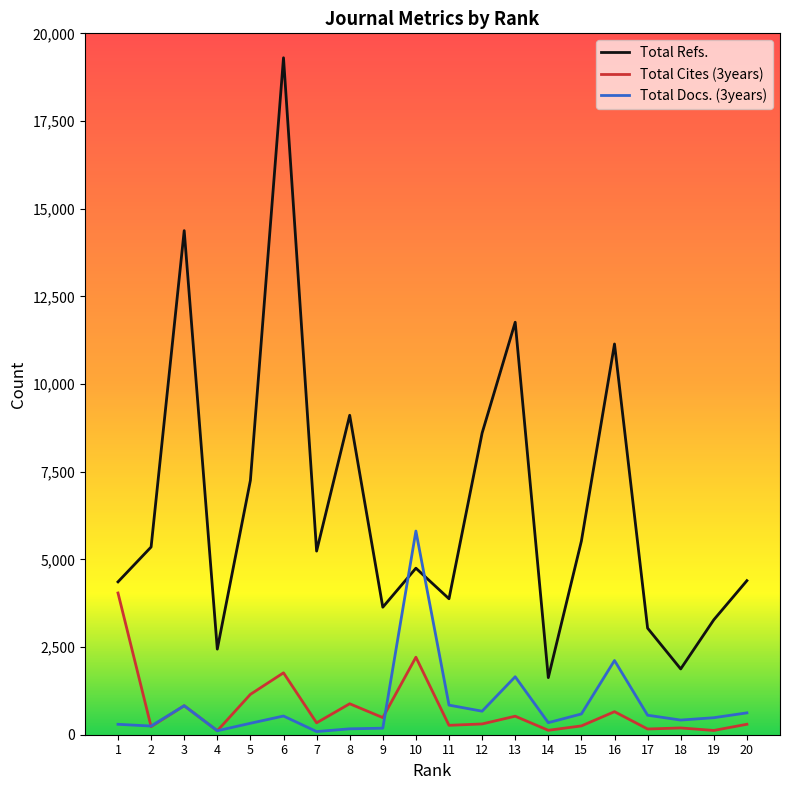

What is the maximum value shown in the chart?

19303